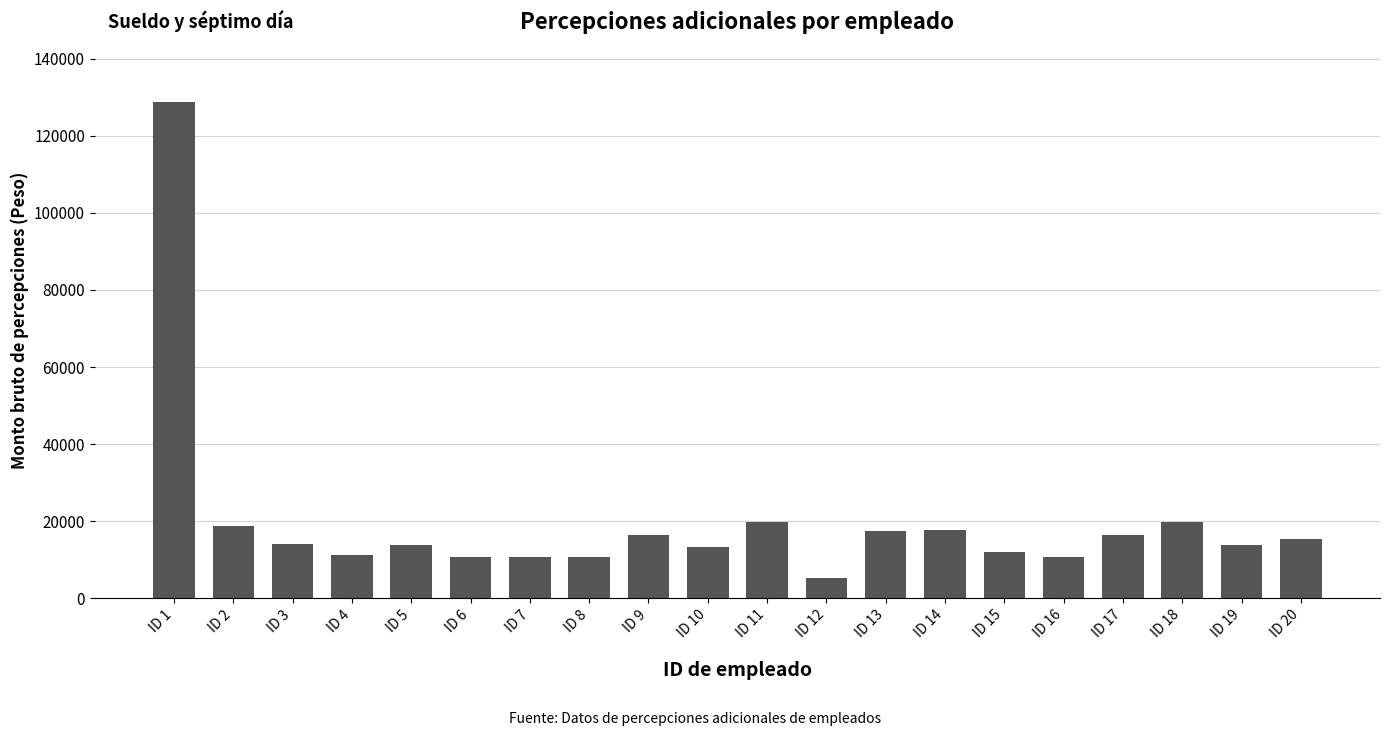

What is the value of the 16th bar from the left?

10524